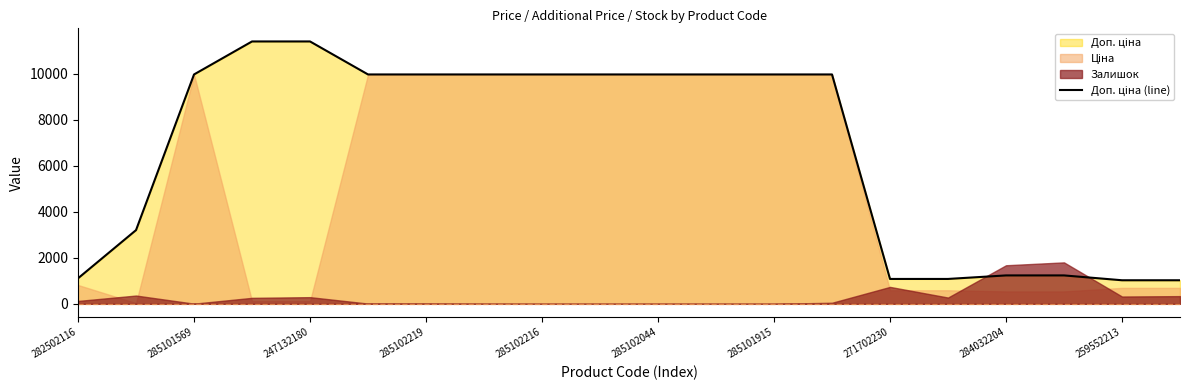

What is the difference between the second highest and minimum values?

10385.4